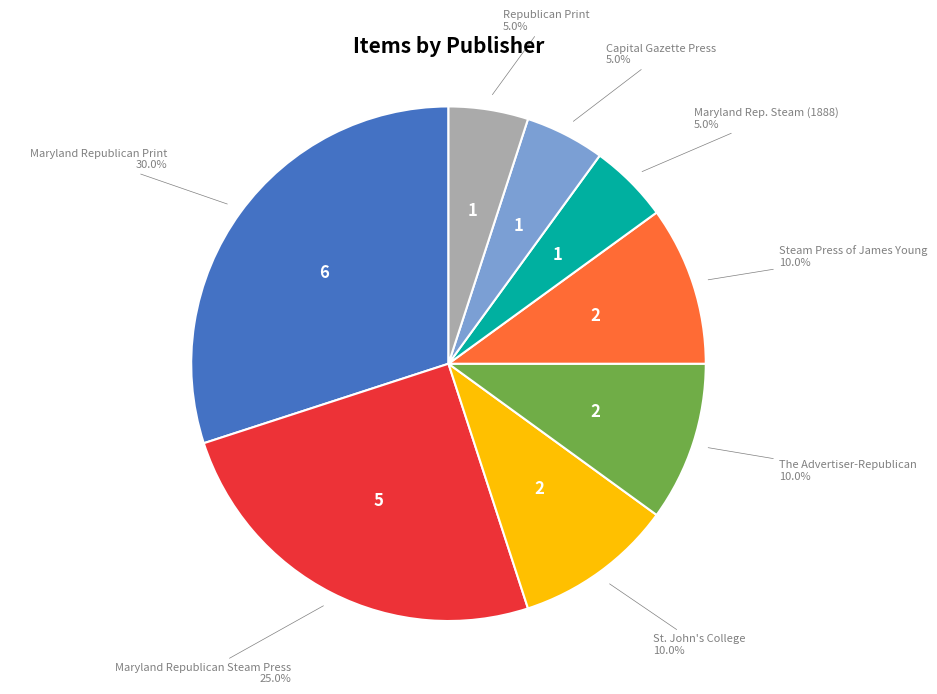

Is there a majority slice in this chart?

No